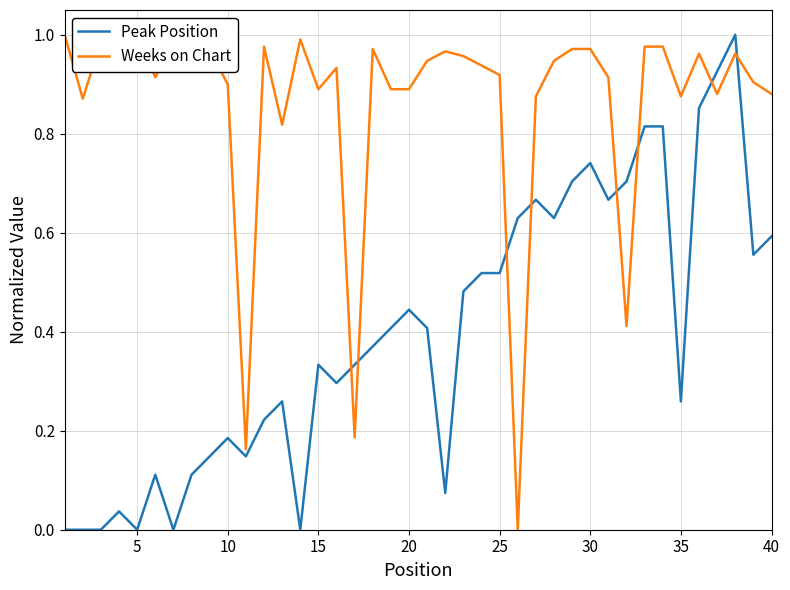

How many values in the Peak Position series exceed 0?

34